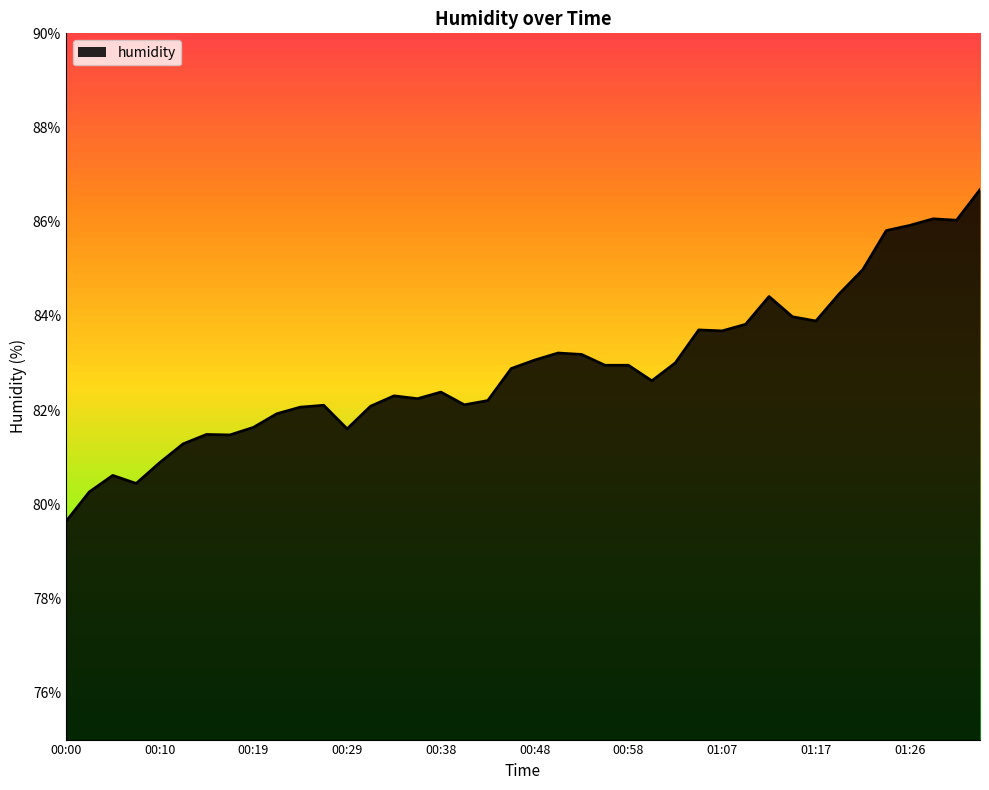

What is the minimum value shown in the chart?

79.6